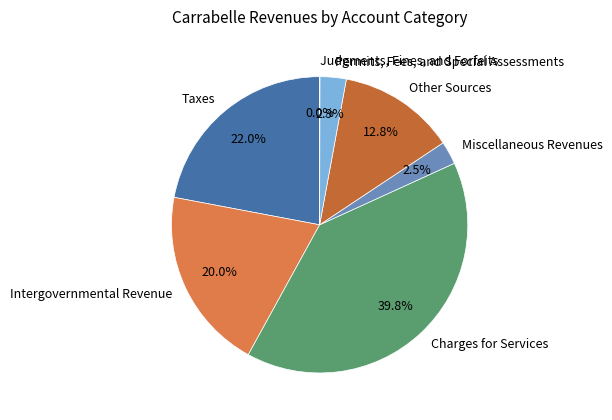

Is there a majority slice in this chart?

No